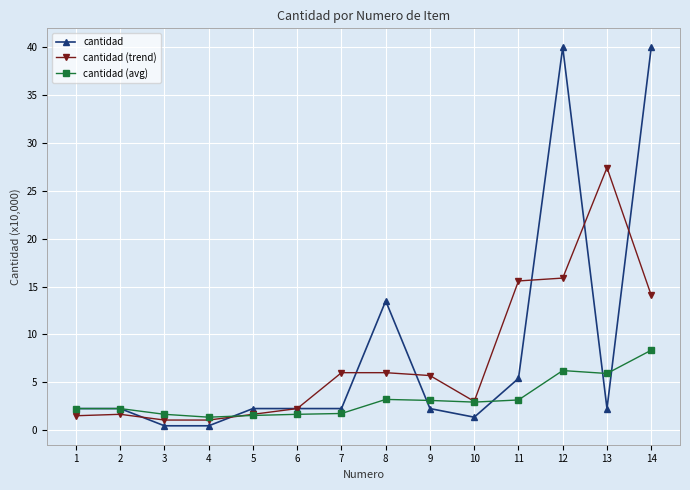

What is the approximate value of cantidad (avg) at 9?

3.1